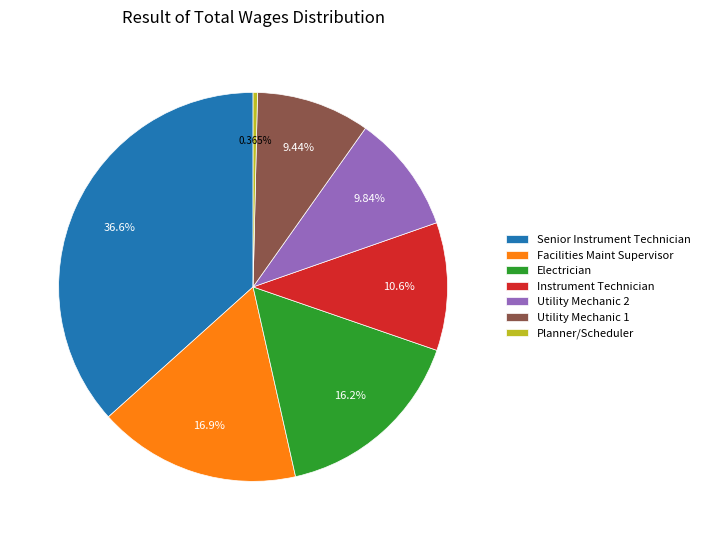

Is there any slice that represents more than half of the pie?

No